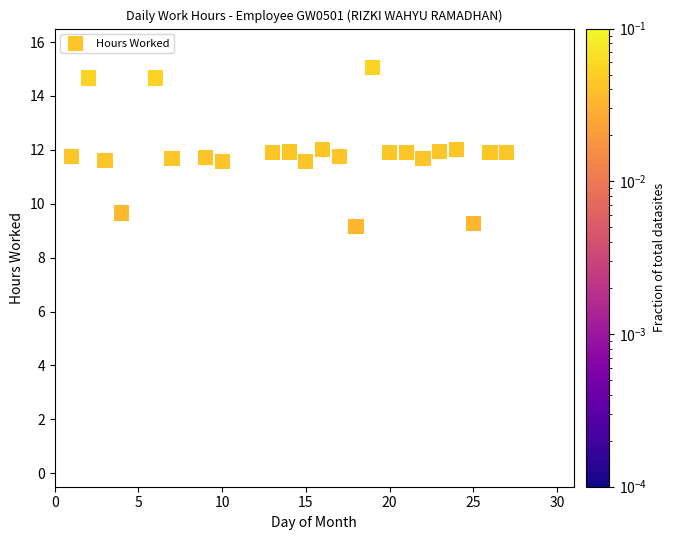

What is the range of Y values (max minus min)?

15.1